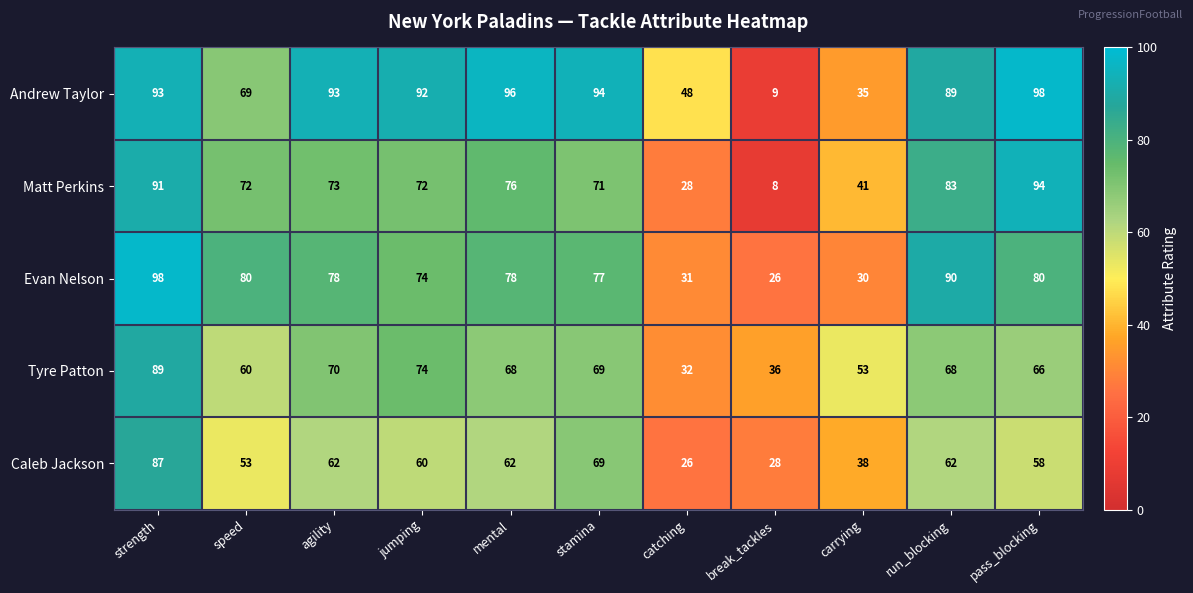

At which category is the sum across all series the highest?

strength